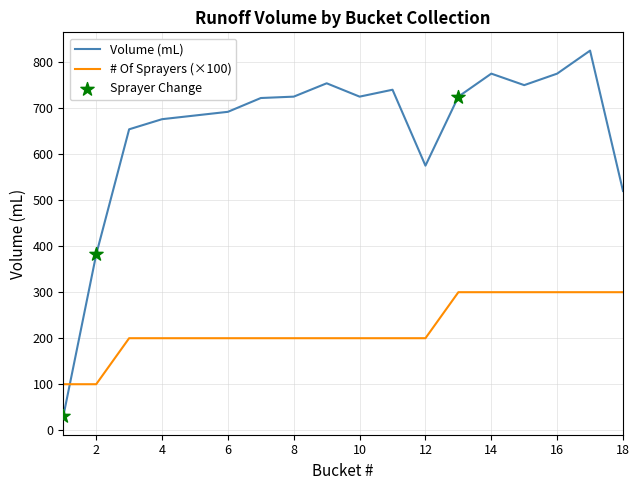

Which series has the largest total across all categories?

Volume (mL)